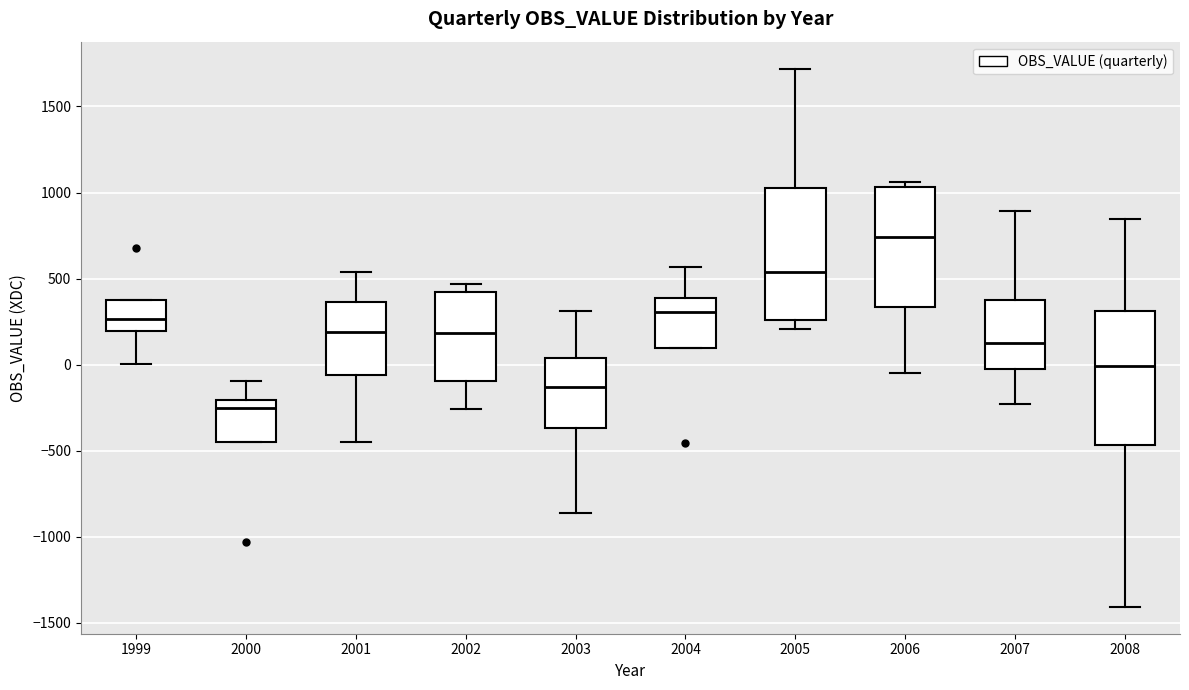

Reading left to right, read every box against the y-axis: the position of its median line, the range the box covers, and the ends of its whiskers. The values are not printed on the chart, so give them approximately, as read against the axis.

1999: median 250, box 200 to 400, whiskers 0 to 400
2000: median -250, box -450 to -200, whiskers -450 to -100
2001: median 200, box -50 to 350, whiskers -450 to 550
2002: median 200, box -100 to 400, whiskers -250 to 450
2003: median -150, box -350 to 50, whiskers -850 to 300
2004: median 300, box 100 to 400, whiskers 100 to 550
2005: median 550, box 250 to 1000, whiskers 200 to 1700
2006: median 750, box 350 to 1050, whiskers -50 to 1050 (just above the box's upper edge)
2007: median 150, box 0 to 400, whiskers -250 to 900
2008: median 0, box -450 to 300, whiskers -1400 to 850